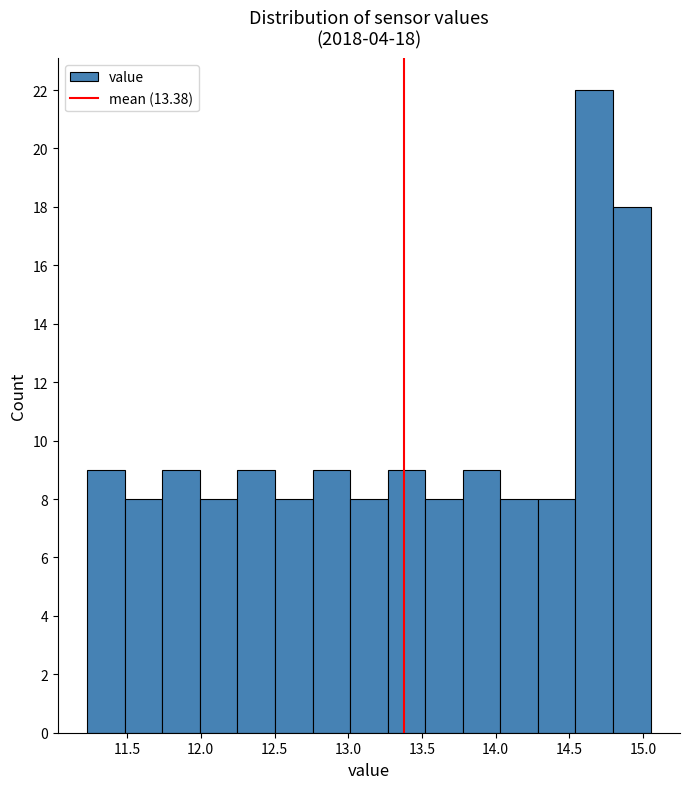

Which range on the x-axis has the tallest bar?

14.55 to 14.80